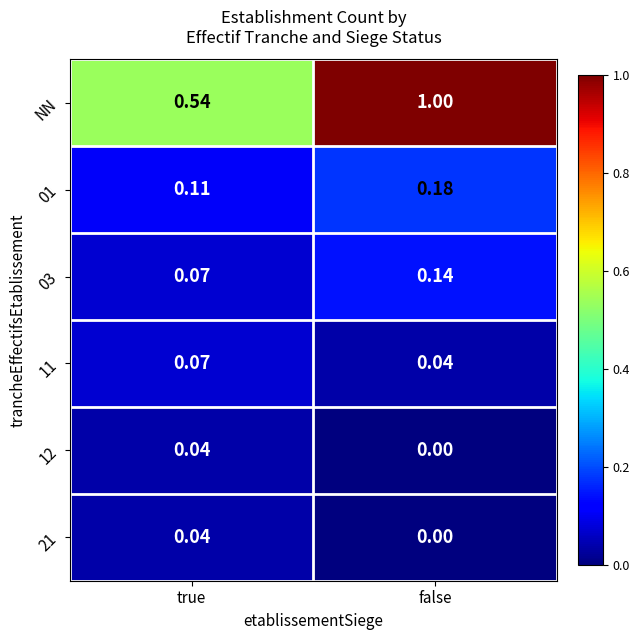

Which series has the largest range (max minus min)?

NN